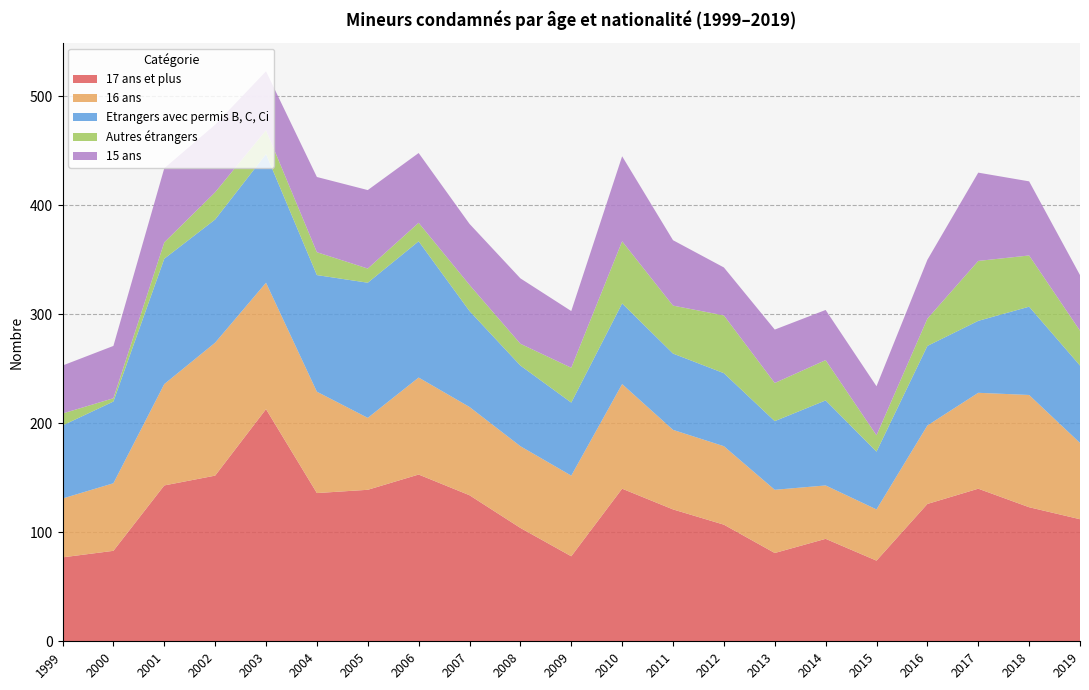

Reading right to left, transcribe all the data shown in this chart.

17 ans et plus: 112	123	140	126	74	94	81	107	121	140	78	104	134	153	139	136	213	152	143	83	77
16 ans: 70	103	88	72	47	49	58	72	73	96	74	75	81	89	66	93	116	122	93	62	54
Etrangers avec permis B, C, Ci: 71	81	66	73	53	78	63	67	70	74	67	74	88	125	124	107	118	113	115	75	67
Autres étrangers: 32	47	55	25	15	37	35	53	44	57	32	20	24	17	13	21	22	25	15	3	11
15 ans: 51	68	81	54	45	46	49	44	60	78	52	60	56	64	72	69	54	62	68	48	44